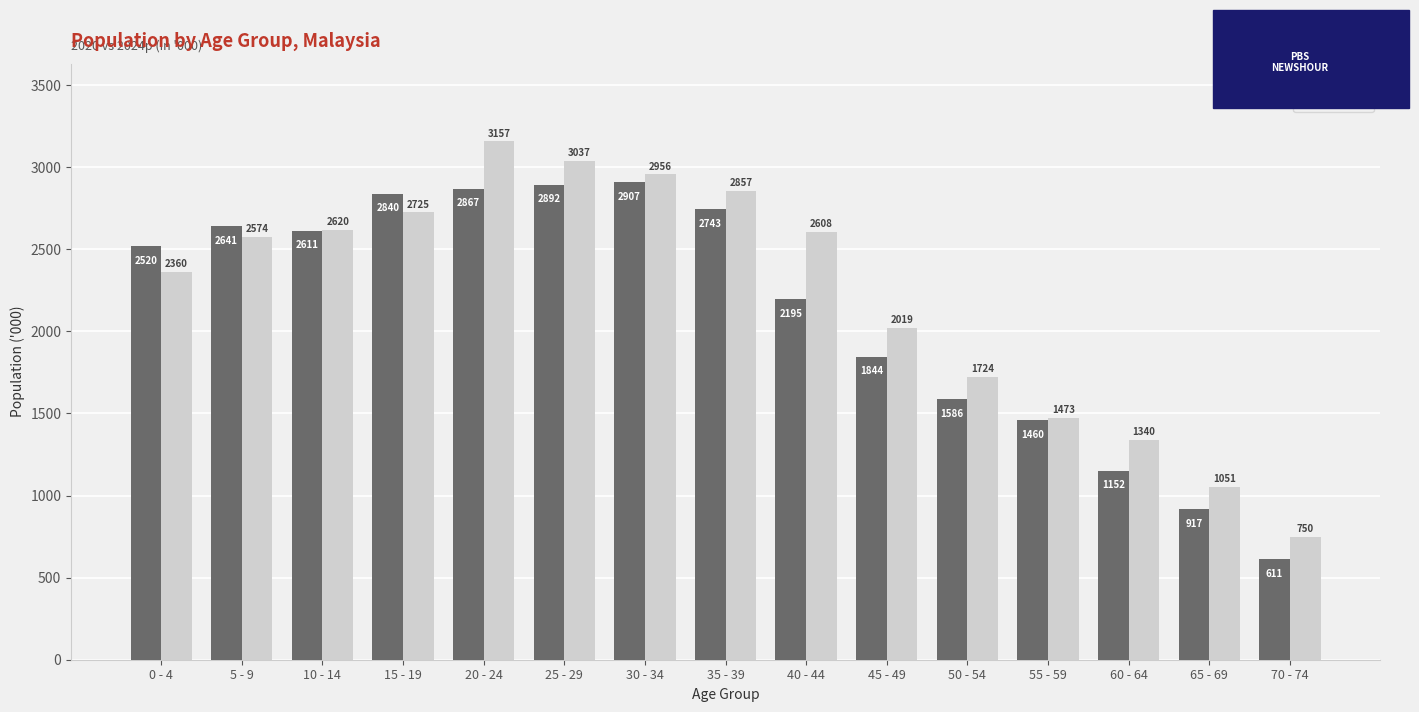

Rank the categories by 2024p value from lowest to highest.

70 - 74, 65 - 69, 60 - 64, 55 - 59, 50 - 54, 45 - 49, 0 - 4, 5 - 9, 40 - 44, 10 - 14, 15 - 19, 35 - 39, 30 - 34, 25 - 29, 20 - 24